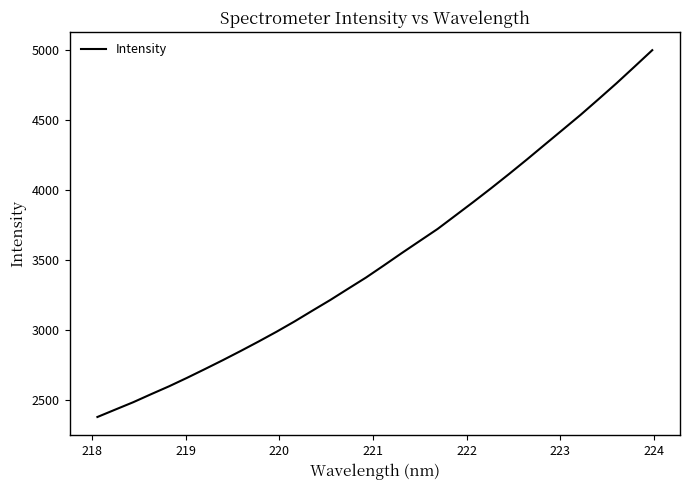

What is the smallest value displayed?

2376.8